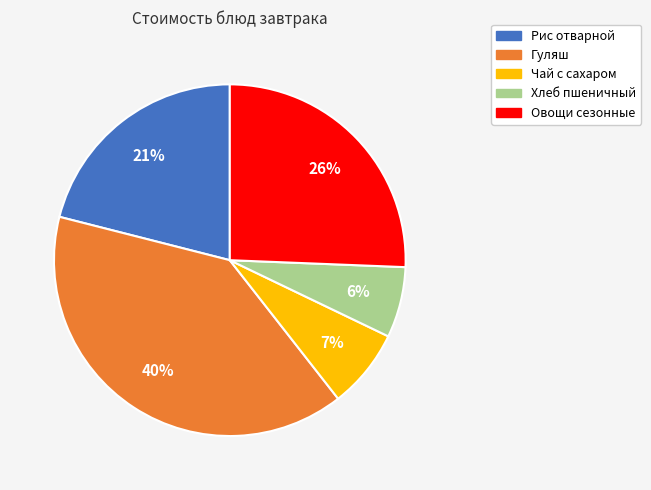

To the nearest percent, what percentage of the pie is Хлеб пшеничный?

6%